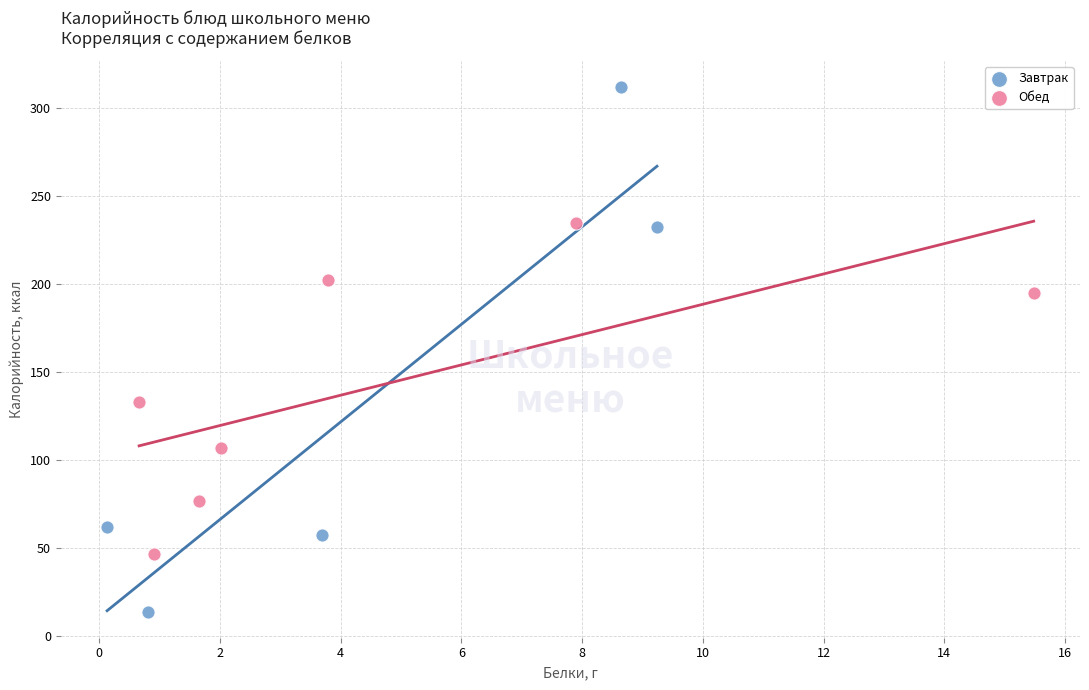

Which series reaches the minimum Y coordinate?

Завтрак